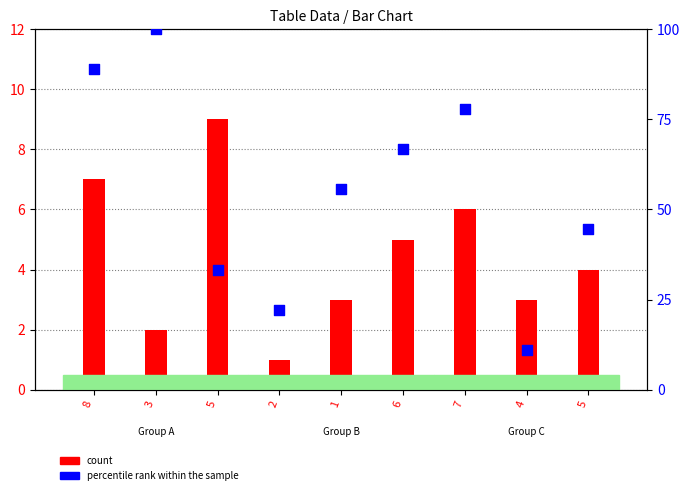

At how many categories does at least one series exceed 17?

8